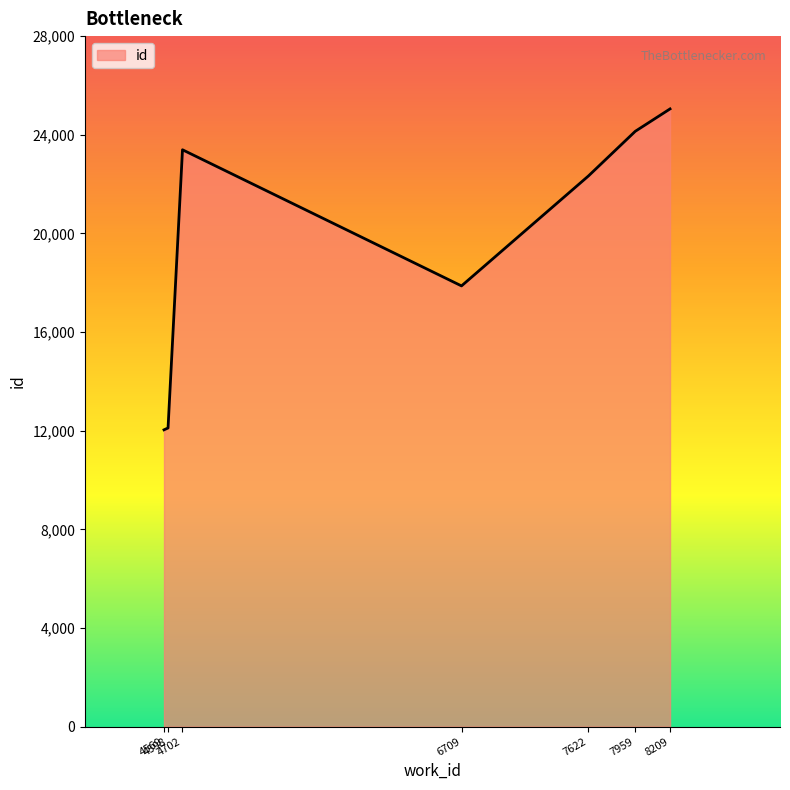

Read the value at 7622, to the nearest 50.

22350